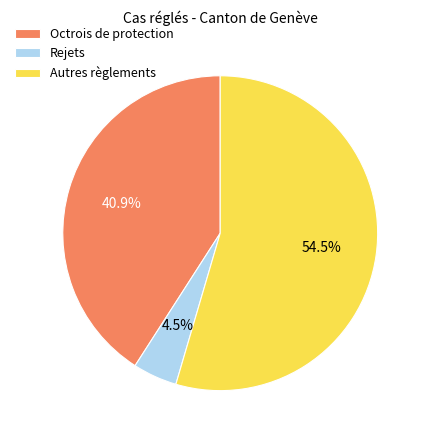

Is there a majority slice in this chart?

Yes